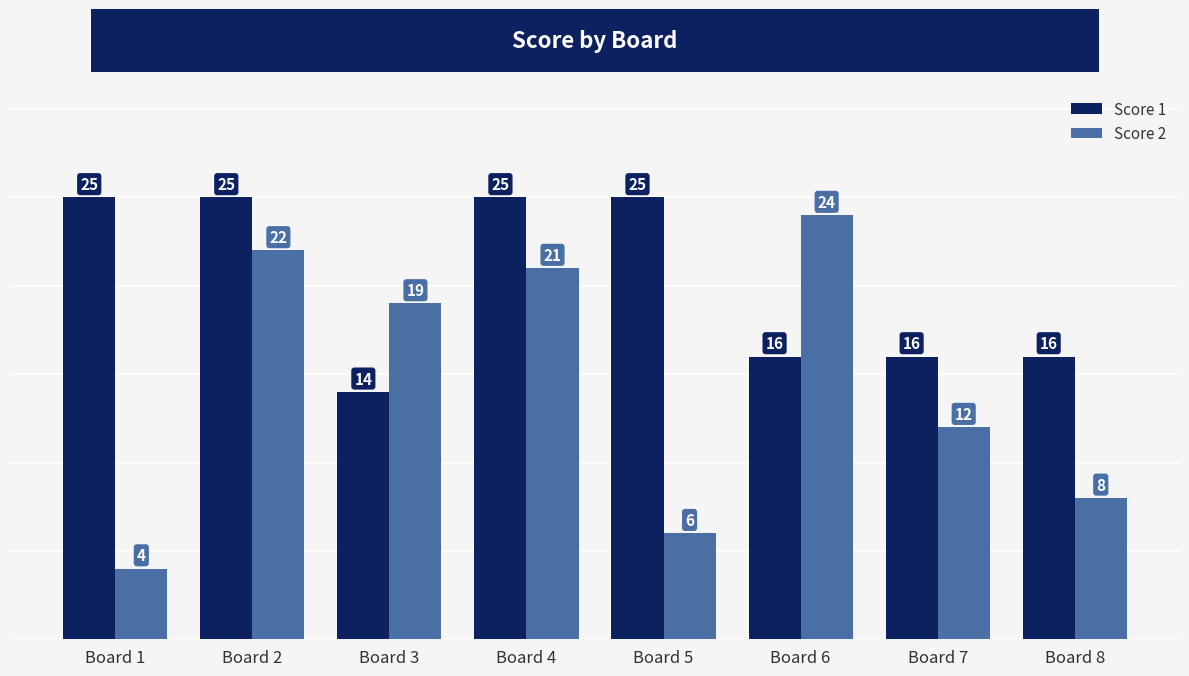

List the labels in order of Score 2 value, smallest first.

Board 1, Board 5, Board 8, Board 7, Board 3, Board 4, Board 2, Board 6